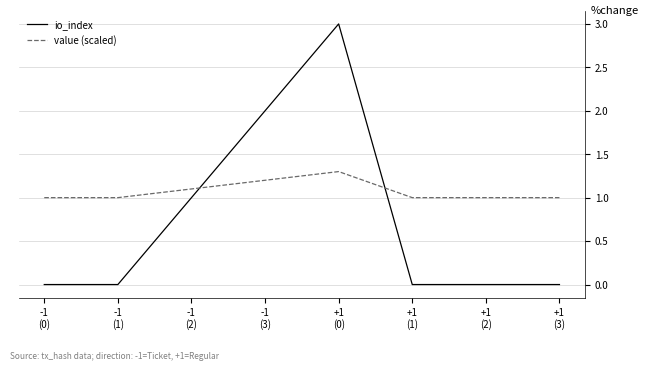

What are all the series names shown in the legend?

io_index, value (scaled)